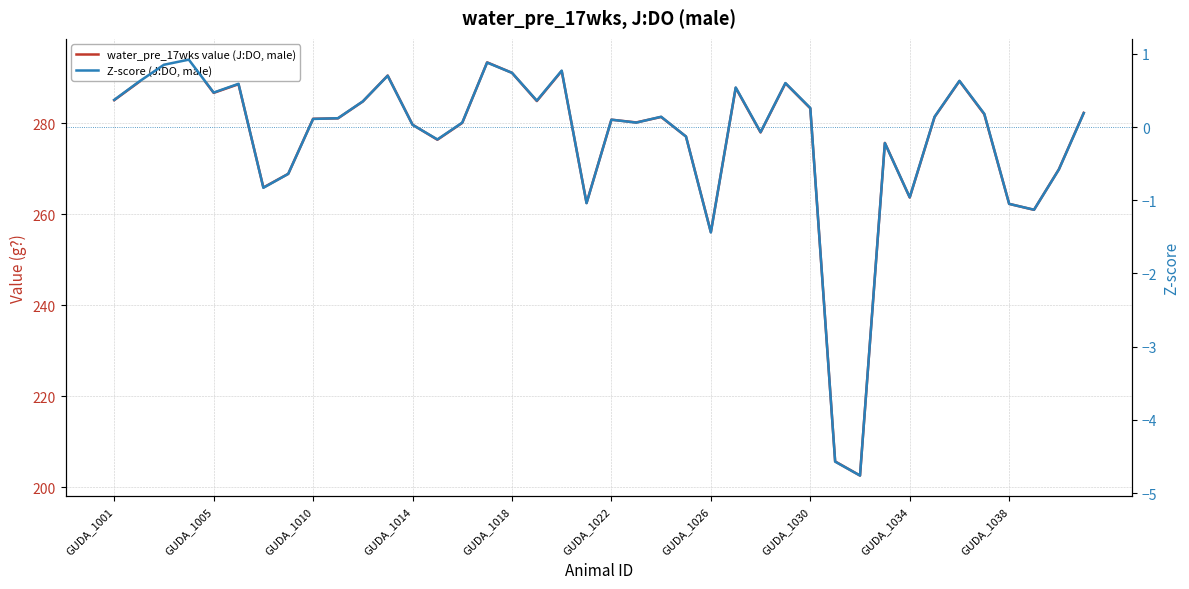

What is the difference between the maximum and second lowest values in the water_pre_17wks value (J:DO, male) series?

88.3